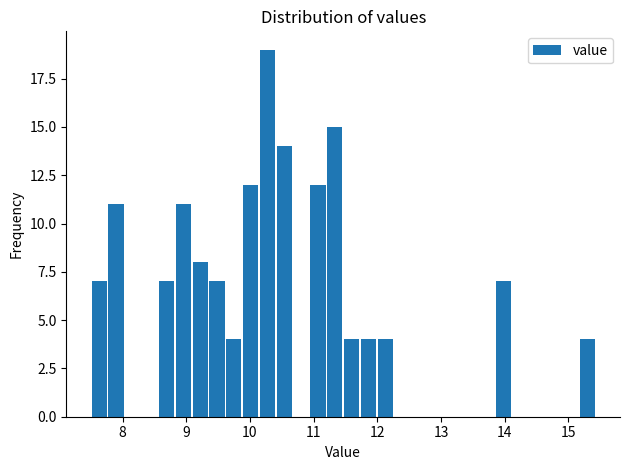

Read against the x-axis, roughly where is the centre of the tallest bar?

10.3